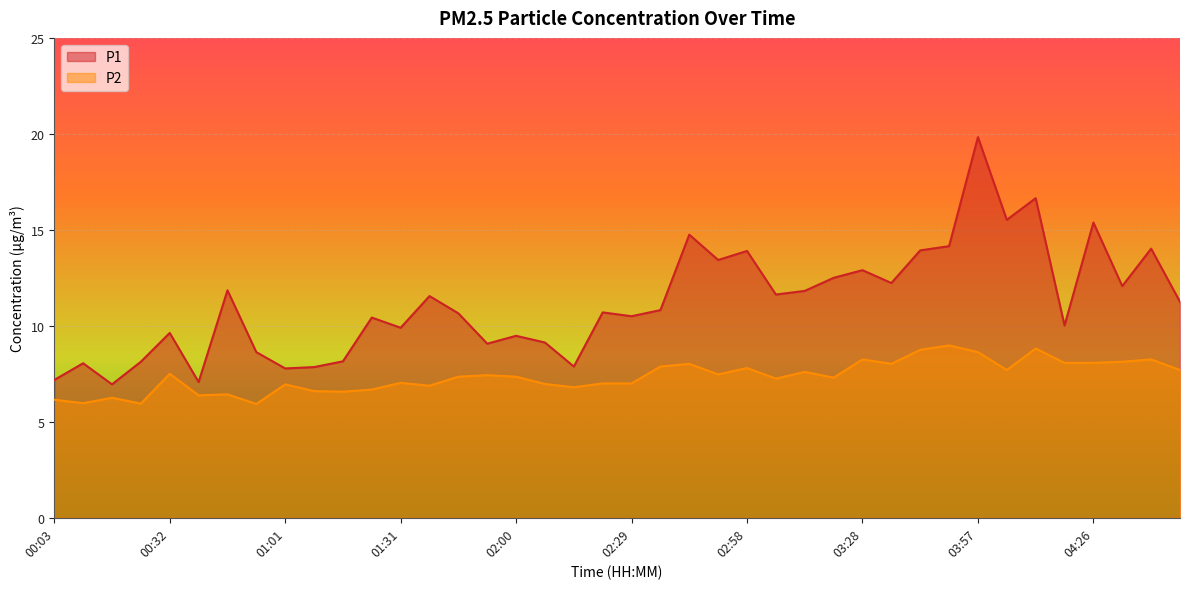

Which has a higher value, 00:03 or 01:01?

01:01